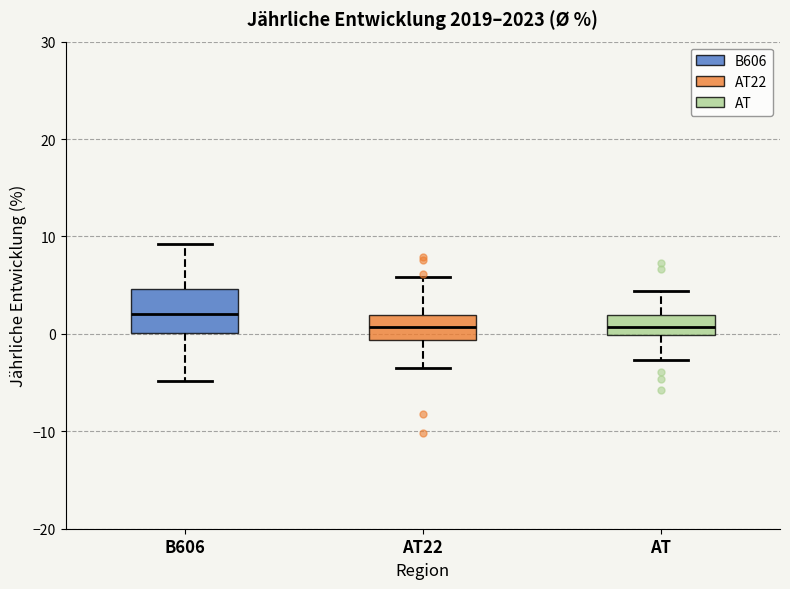

Reading left to right, transcribe this box plot: for each box, give where its median line is, the range the box spans, and where its two whiskers end, as read against the y-axis. The values are not printed on the chart, so give them approximately, as read against the axis.

B606: median 2, box 0 to 5, whiskers -5 to 9
AT22: median 1, box -1 to 2, whiskers -3 to 6
AT: median 1, box 0 to 2, whiskers -3 to 4